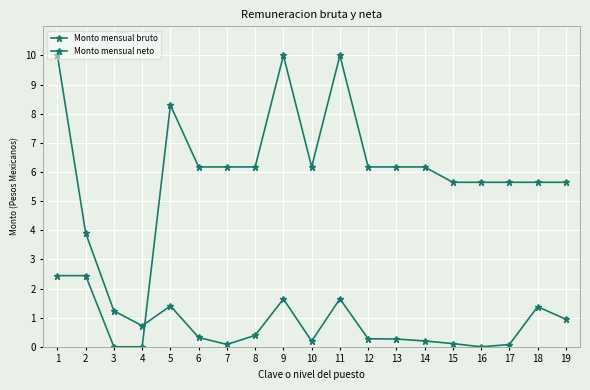

True or false: Monto mensual bruto and Monto mensual neto intersect in this chart.

True